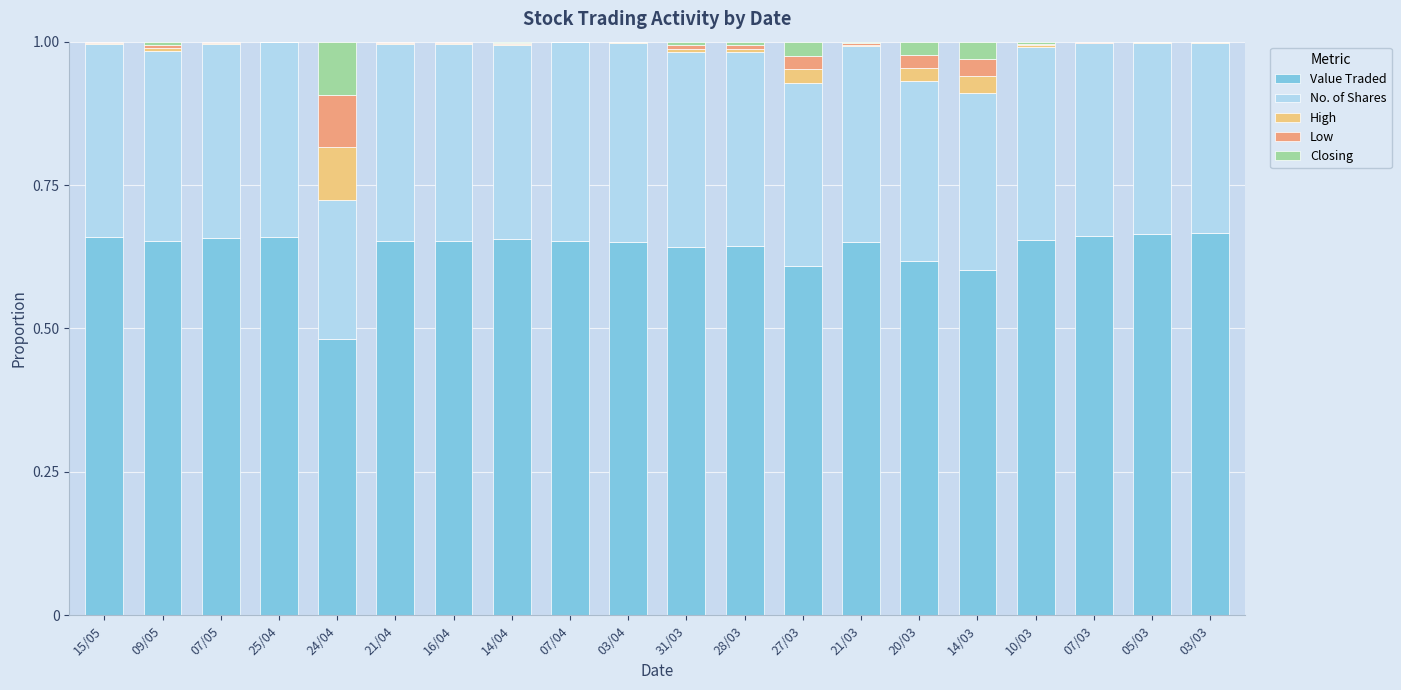

Rank the series at 28/03 from highest to lowest value.

Value Traded, No. of Shares, High, Low, Closing